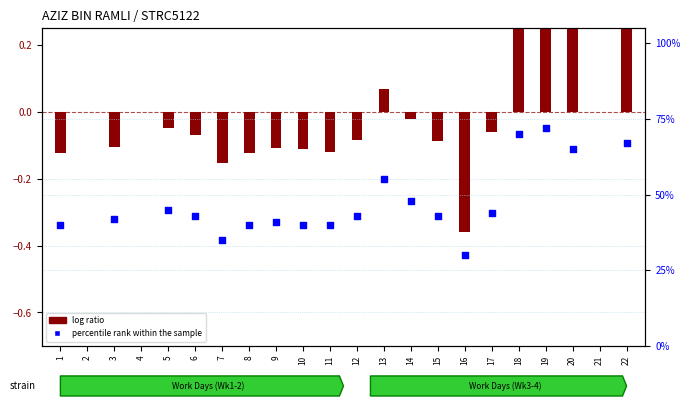

What are all the series names shown in the legend?

log ratio, percentile rank within the sample